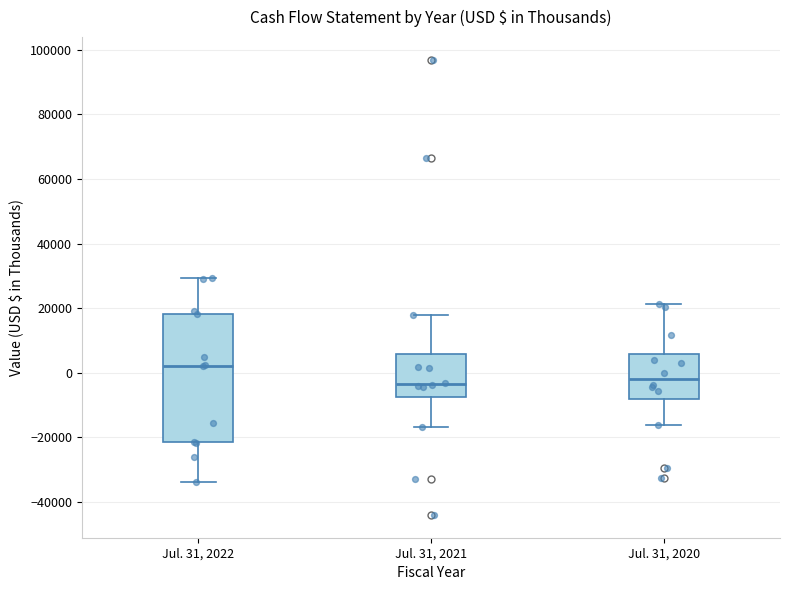

Reading left to right, read every box against the y-axis: the position of its median line, the range the box covers, and the ends of its whiskers. The values are not printed on the chart, so give them approximately, as read against the axis.

Jul. 31, 2022: median 2000, box -22000 to 18000, whiskers -34000 to 30000
Jul. 31, 2021: median -4000, box -8000 to 6000, whiskers -16000 to 18000
Jul. 31, 2020: median -2000, box -8000 to 6000, whiskers -16000 to 22000